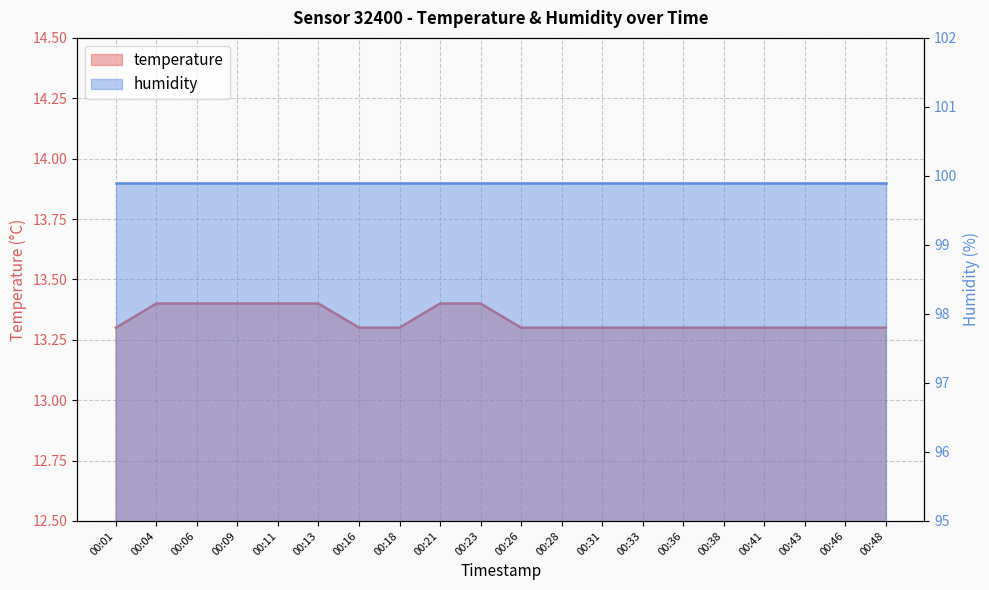

Reading right to left, transcribe all the data shown in this chart.

00:48=13.3	00:46=13.3	00:43=13.3	00:41=13.3	00:38=13.3	00:36=13.3	00:33=13.3	00:31=13.3	00:28=13.3	00:26=13.3	00:23=13.4	00:21=13.4	00:18=13.3	00:16=13.3	00:13=13.4	00:11=13.4	00:09=13.4	00:06=13.4	00:04=13.4	00:01=13.3